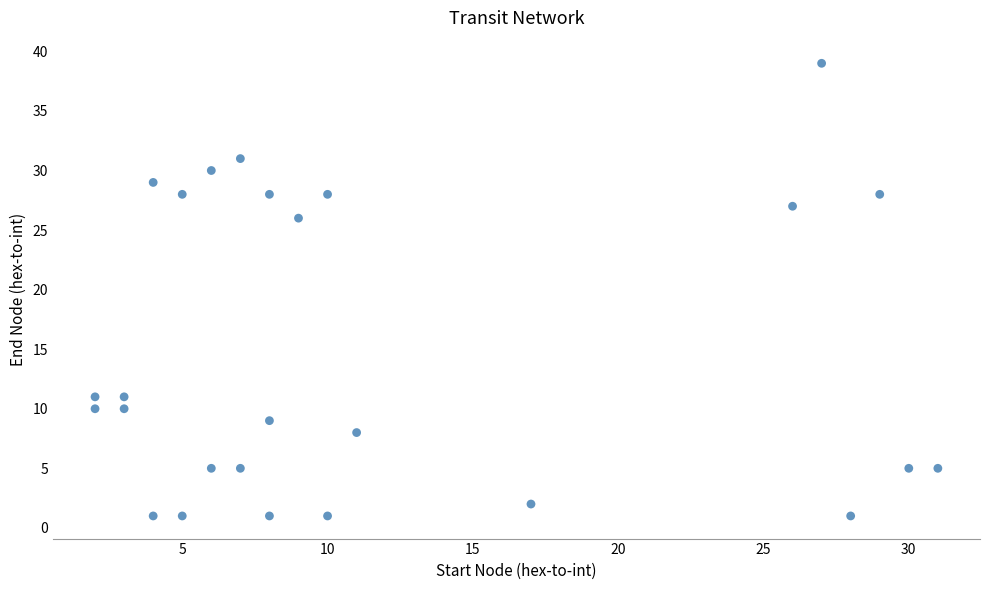

What Y value in the scatter plot is closest to 20?

26